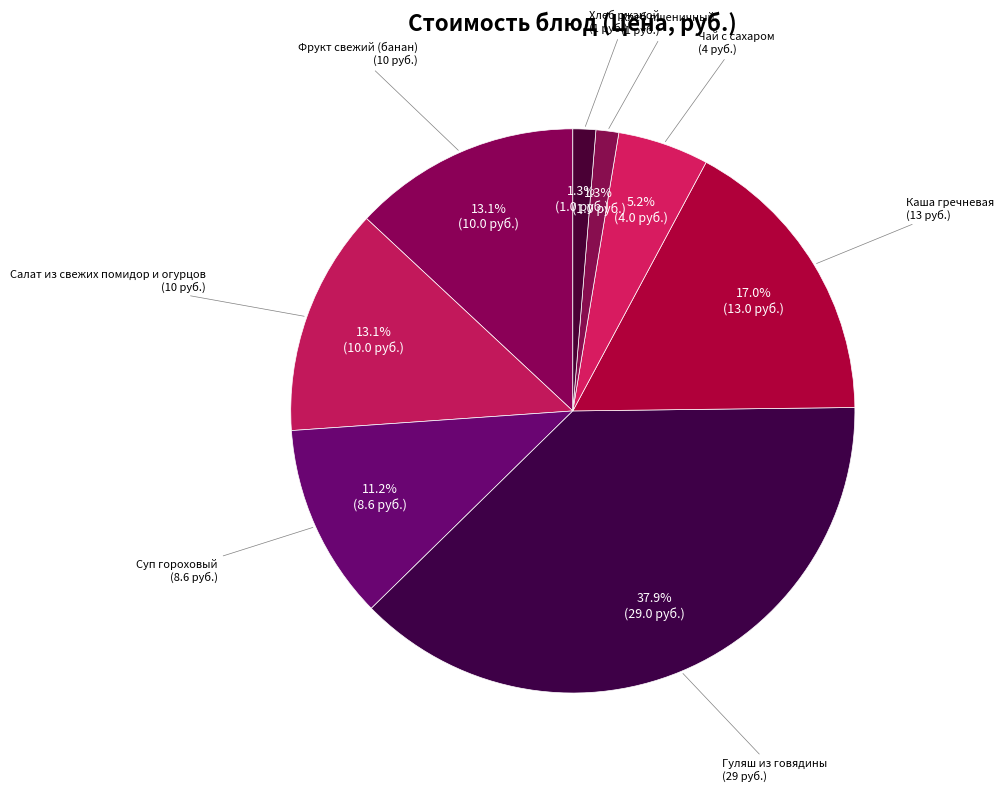

Is it true that Фрукт свежий (банан) is 22% of the pie?

False